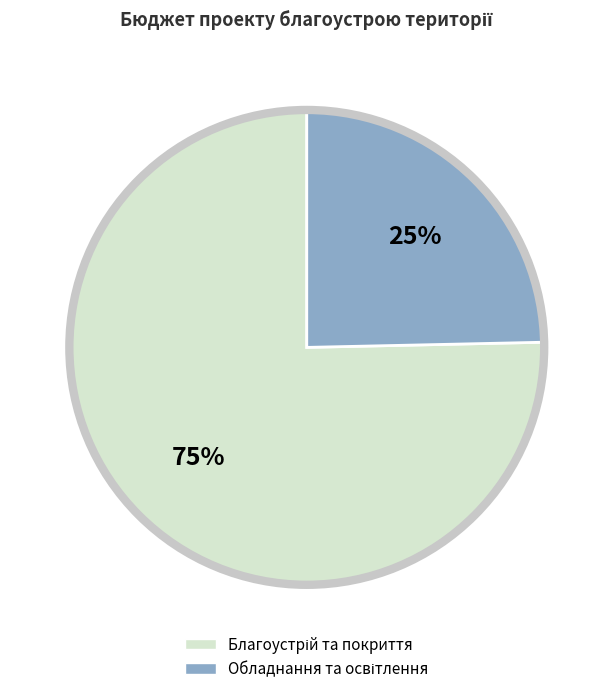

How many slices are in this pie chart?

2